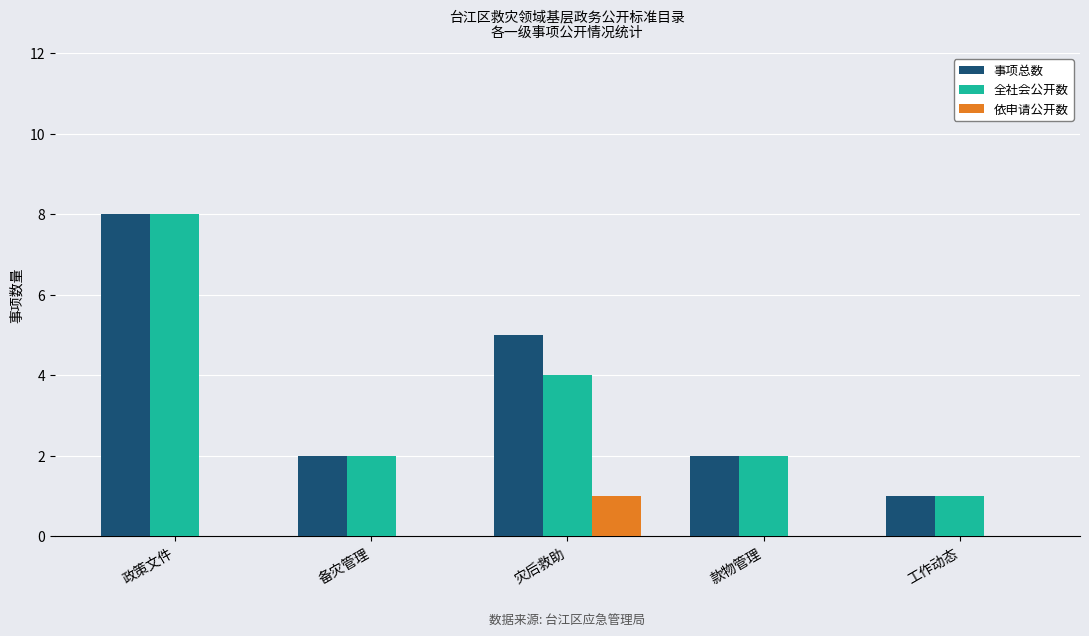

Are the bars horizontal?

No